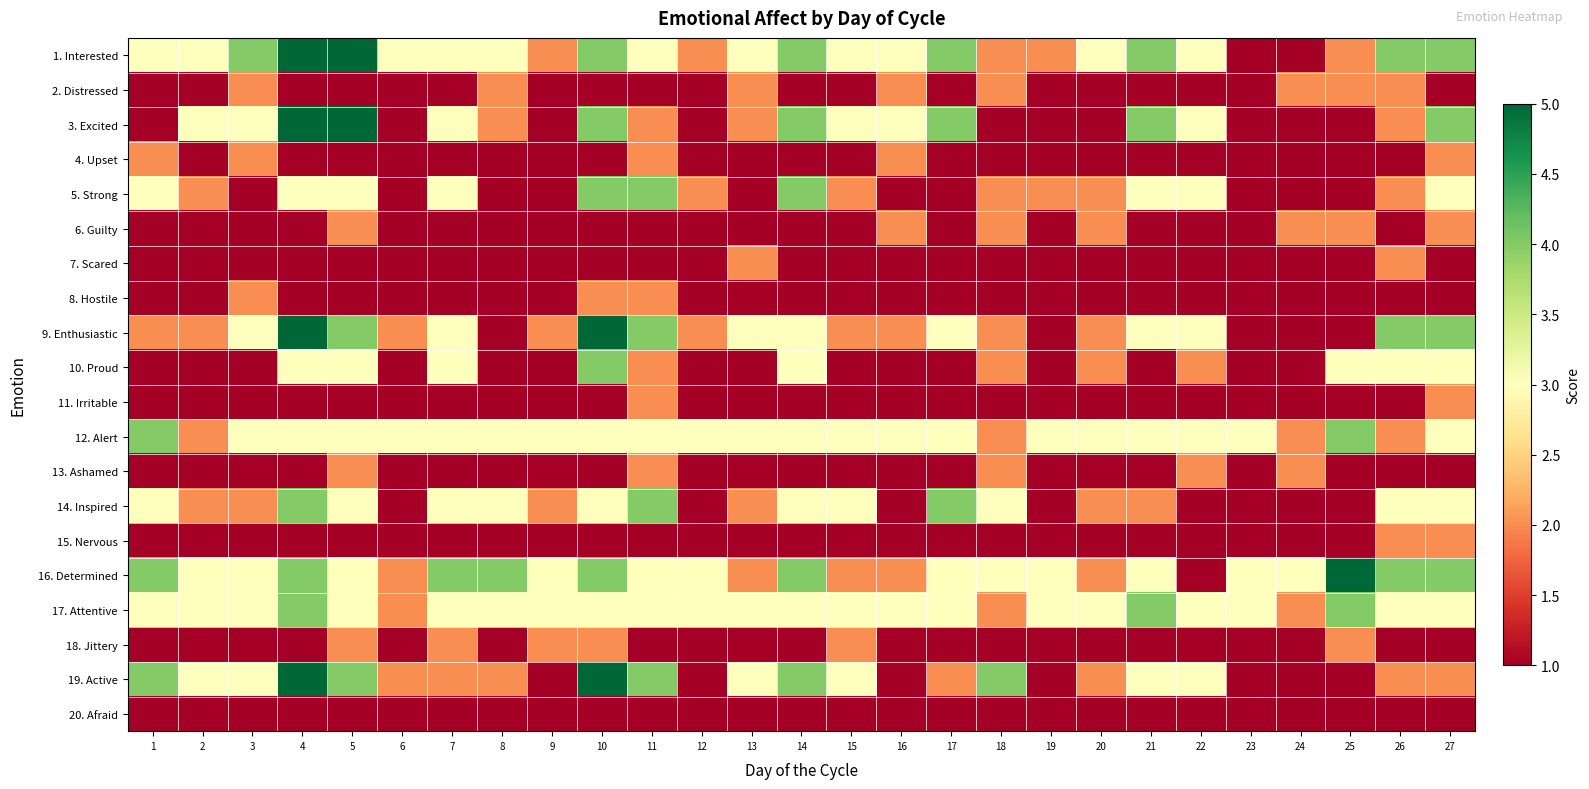

Reading right to left, what are all the values shown in this chart?

1. Interested: 27=4	26=4	25=2	24=1	23=1	22=3	21=4	20=3	19=2	18=2	17=4	16=3	15=3	14=4	13=3	12=2	11=3	10=4	9=2	8=3	7=3	6=3	5=5	4=5	3=4	2=3	1=3
2. Distressed: 27=1	26=2	25=2	24=2	23=1	22=1	21=1	20=1	19=1	18=2	17=1	16=2	15=1	14=1	13=2	12=1	11=1	10=1	9=1	8=2	7=1	6=1	5=1	4=1	3=2	2=1	1=1
3. Excited: 27=4	26=2	25=1	24=1	23=1	22=3	21=4	20=1	19=1	18=1	17=4	16=3	15=3	14=4	13=2	12=1	11=2	10=4	9=1	8=2	7=3	6=1	5=5	4=5	3=3	2=3	1=1
4. Upset: 27=2	26=1	25=1	24=1	23=1	22=1	21=1	20=1	19=1	18=1	17=1	16=2	15=1	14=1	13=1	12=1	11=2	10=1	9=1	8=1	7=1	6=1	5=1	4=1	3=2	2=1	1=2
5. Strong: 27=3	26=2	25=1	24=1	23=1	22=3	21=3	20=2	19=2	18=2	17=1	16=1	15=2	14=4	13=1	12=2	11=4	10=4	9=1	8=1	7=3	6=1	5=3	4=3	3=1	2=2	1=3
6. Guilty: 27=2	26=1	25=2	24=2	23=1	22=1	21=1	20=2	19=1	18=2	17=1	16=2	15=1	14=1	13=1	12=1	11=1	10=1	9=1	8=1	7=1	6=1	5=2	4=1	3=1	2=1	1=1
7. Scared: 27=1	26=2	25=1	24=1	23=1	22=1	21=1	20=1	19=1	18=1	17=1	16=1	15=1	14=1	13=2	12=1	11=1	10=1	9=1	8=1	7=1	6=1	5=1	4=1	3=1	2=1	1=1
8. Hostile: 27=1	26=1	25=1	24=1	23=1	22=1	21=1	20=1	19=1	18=1	17=1	16=1	15=1	14=1	13=1	12=1	11=2	10=2	9=1	8=1	7=1	6=1	5=1	4=1	3=2	2=1	1=1
9. Enthusiastic: 27=4	26=4	25=1	24=1	23=1	22=3	21=3	20=2	19=1	18=2	17=3	16=2	15=2	14=3	13=3	12=2	11=4	10=5	9=2	8=1	7=3	6=2	5=4	4=5	3=3	2=2	1=2
10. Proud: 27=3	26=3	25=3	24=1	23=1	22=2	21=1	20=2	19=1	18=2	17=1	16=1	15=1	14=3	13=1	12=1	11=2	10=4	9=1	8=1	7=3	6=1	5=3	4=3	3=1	2=1	1=1
11. Irritable: 27=2	26=1	25=1	24=1	23=1	22=1	21=1	20=1	19=1	18=1	17=1	16=1	15=1	14=1	13=1	12=1	11=2	10=1	9=1	8=1	7=1	6=1	5=1	4=1	3=1	2=1	1=1
12. Alert: 27=3	26=2	25=4	24=2	23=3	22=3	21=3	20=3	19=3	18=2	17=3	16=3	15=3	14=3	13=3	12=3	11=3	10=3	9=3	8=3	7=3	6=3	5=3	4=3	3=3	2=2	1=4
13. Ashamed: 27=1	26=1	25=1	24=2	23=1	22=2	21=1	20=1	19=1	18=2	17=1	16=1	15=1	14=1	13=1	12=1	11=2	10=1	9=1	8=1	7=1	6=1	5=2	4=1	3=1	2=1	1=1
14. Inspired: 27=3	26=3	25=1	24=1	23=1	22=1	21=2	20=2	19=1	18=3	17=4	16=1	15=3	14=3	13=2	12=1	11=4	10=3	9=2	8=3	7=3	6=1	5=3	4=4	3=2	2=2	1=3
15. Nervous: 27=2	26=2	25=1	24=1	23=1	22=1	21=1	20=1	19=1	18=1	17=1	16=1	15=1	14=1	13=1	12=1	11=1	10=1	9=1	8=1	7=1	6=1	5=1	4=1	3=1	2=1	1=1
16. Determined: 27=4	26=4	25=5	24=3	23=3	22=1	21=3	20=2	19=3	18=3	17=3	16=2	15=2	14=4	13=2	12=3	11=3	10=4	9=3	8=4	7=4	6=2	5=3	4=4	3=3	2=3	1=4
17. Attentive: 27=3	26=3	25=4	24=2	23=3	22=3	21=4	20=3	19=3	18=2	17=3	16=3	15=3	14=3	13=3	12=3	11=3	10=3	9=3	8=3	7=3	6=2	5=3	4=4	3=3	2=3	1=3
18. Jittery: 27=1	26=1	25=2	24=1	23=1	22=1	21=1	20=1	19=1	18=1	17=1	16=1	15=2	14=1	13=1	12=1	11=1	10=2	9=2	8=1	7=2	6=1	5=2	4=1	3=1	2=1	1=1
19. Active: 27=2	26=2	25=1	24=1	23=1	22=3	21=3	20=2	19=1	18=4	17=2	16=1	15=3	14=4	13=3	12=1	11=4	10=5	9=1	8=2	7=2	6=2	5=4	4=5	3=3	2=3	1=4
20. Afraid: 27=1	26=1	25=1	24=1	23=1	22=1	21=1	20=1	19=1	18=1	17=1	16=1	15=1	14=1	13=1	12=1	11=1	10=1	9=1	8=1	7=1	6=1	5=1	4=1	3=1	2=1	1=1